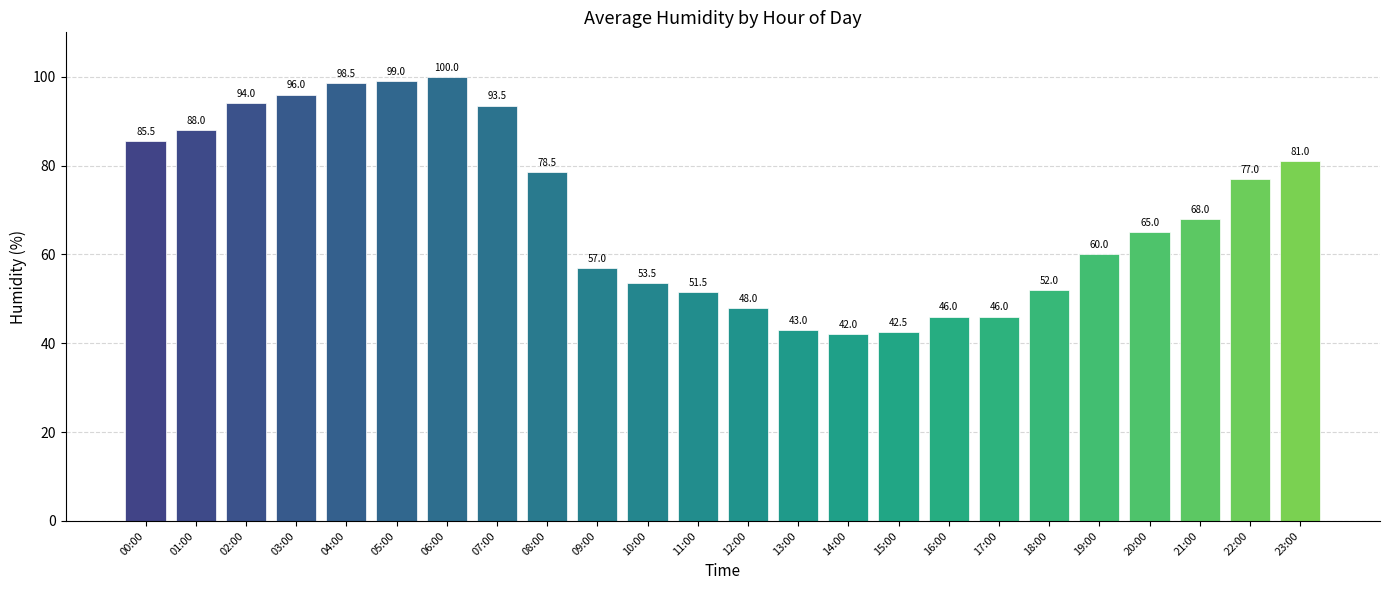

Reading right to left, transcribe all the data shown in this chart.

23:00=81.0	22:00=77.0	21:00=68.0	20:00=65.0	19:00=60.0	18:00=52.0	17:00=46.0	16:00=46.0	15:00=42.5	14:00=42.0	13:00=43.0	12:00=48.0	11:00=51.5	10:00=53.5	09:00=57.0	08:00=78.5	07:00=93.5	06:00=100.0	05:00=99.0	04:00=98.5	03:00=96.0	02:00=94.0	01:00=88.0	00:00=85.5